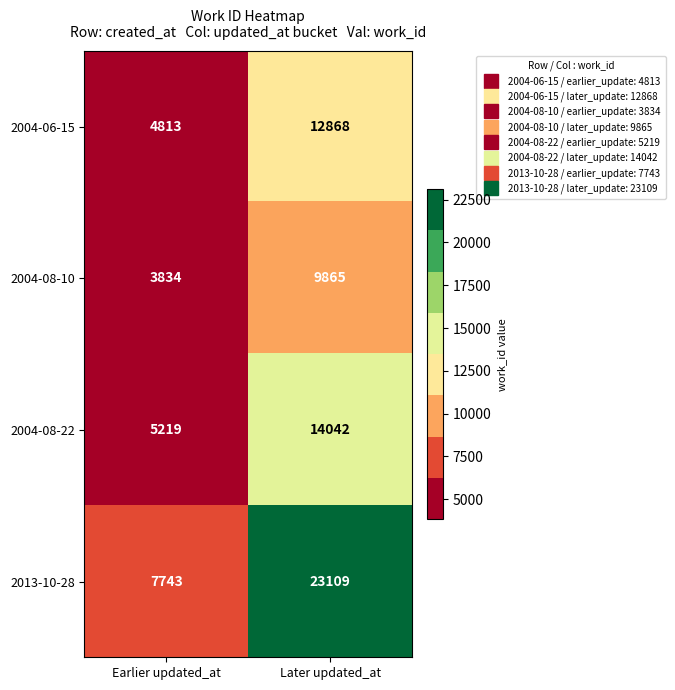

List the series in order of their peak value, lowest first.

2004-08-10, 2004-06-15, 2004-08-22, 2013-10-28